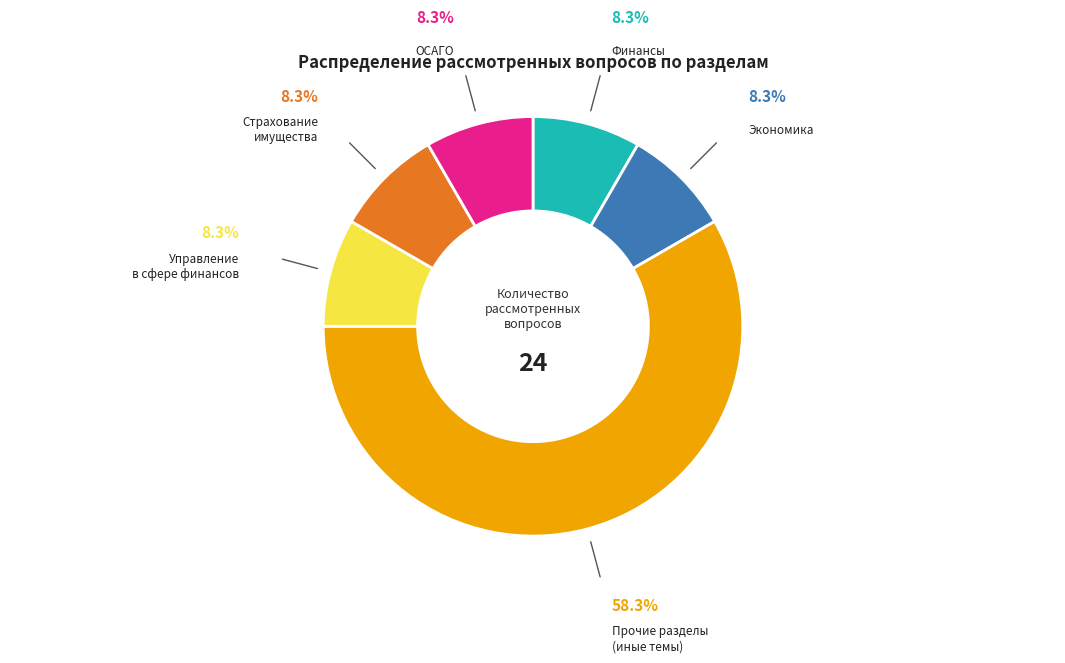

Is there a majority slice in this chart?

Yes